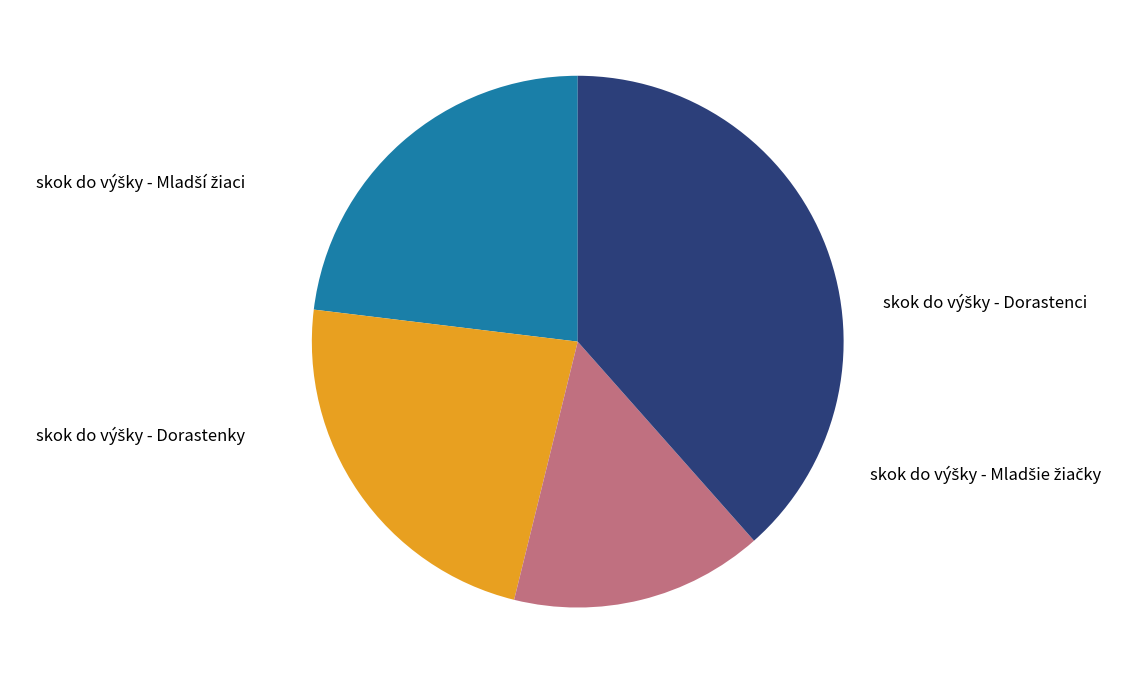

Does any single category account for the majority?

No